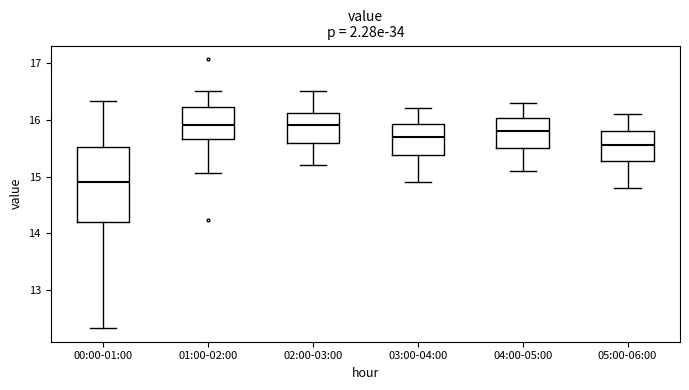

Reading left to right, transcribe this box plot: for each box, give where its median line is, the range the box spans, and where its two whiskers end, as read against the y-axis. The values are not printed on the chart, so give them approximately, as read against the axis.

00:00-01:00: median 14.9, box 14.2 to 15.5, whiskers 12.3 to 16.3
01:00-02:00: median 15.9, box 15.7 to 16.2, whiskers 15.1 to 16.5
02:00-03:00: median 15.9, box 15.6 to 16.1, whiskers 15.2 to 16.5
03:00-04:00: median 15.7, box 15.4 to 15.9, whiskers 14.9 to 16.2
04:00-05:00: median 15.8, box 15.5 to 16.0, whiskers 15.1 to 16.3
05:00-06:00: median 15.6, box 15.3 to 15.8, whiskers 14.8 to 16.1